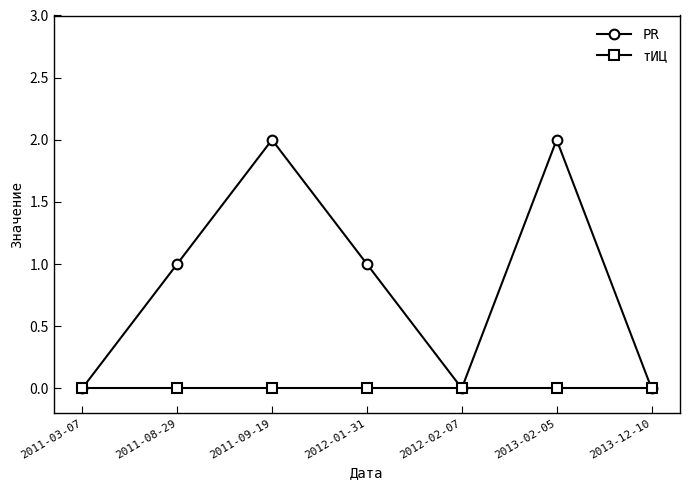

Rank the series by their average value, from lowest to highest.

тИЦ, PR